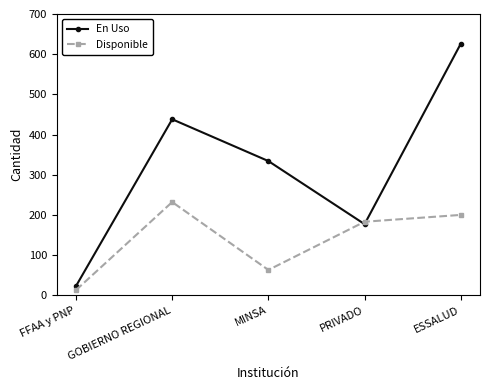

Count the number of data series in this chart.

2